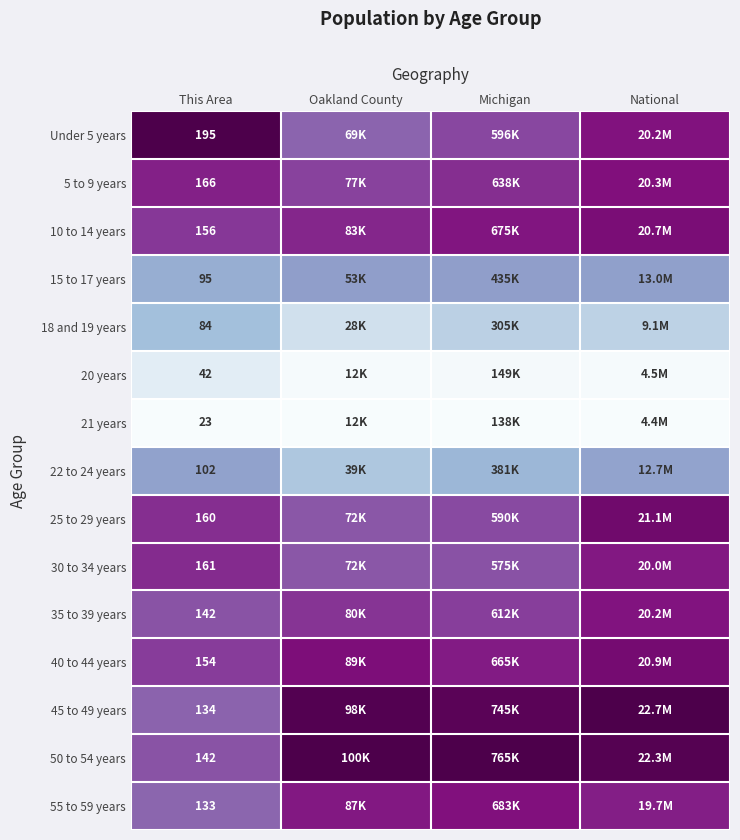

Is the value of 15 to 17 years at This Area greater than the value of 55 to 59 years at This Area?

No